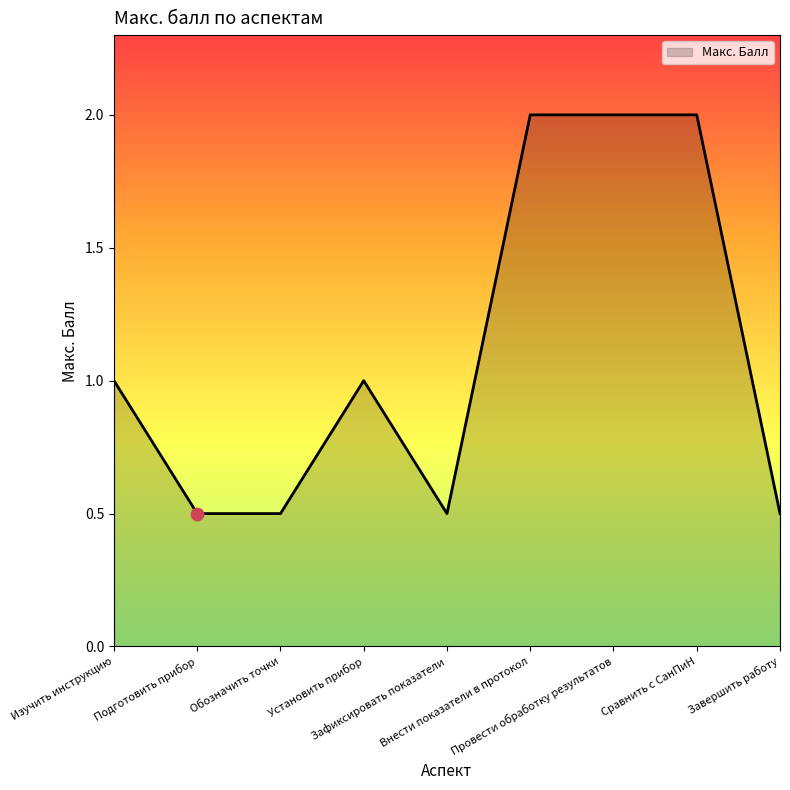

What is the change in value from Изучить инструкцию to Обозначить точки?

-0.5